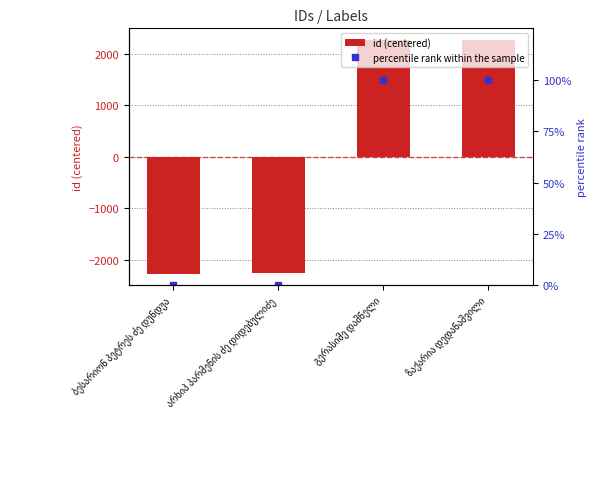

What is the smallest value displayed?

-2268.5